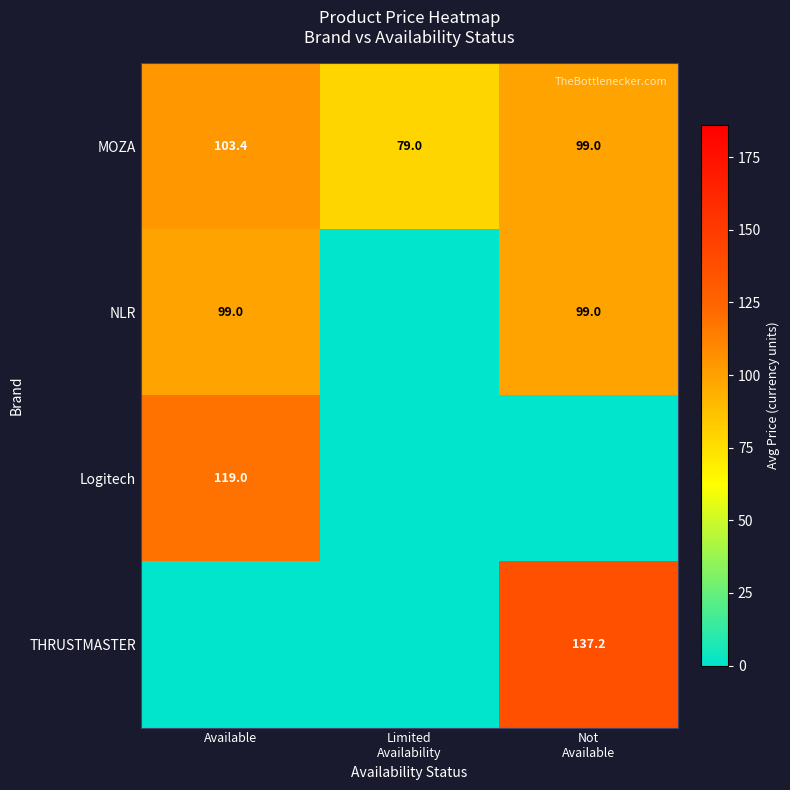

True or false: Logitech has a value of 119.0 at Available.

True